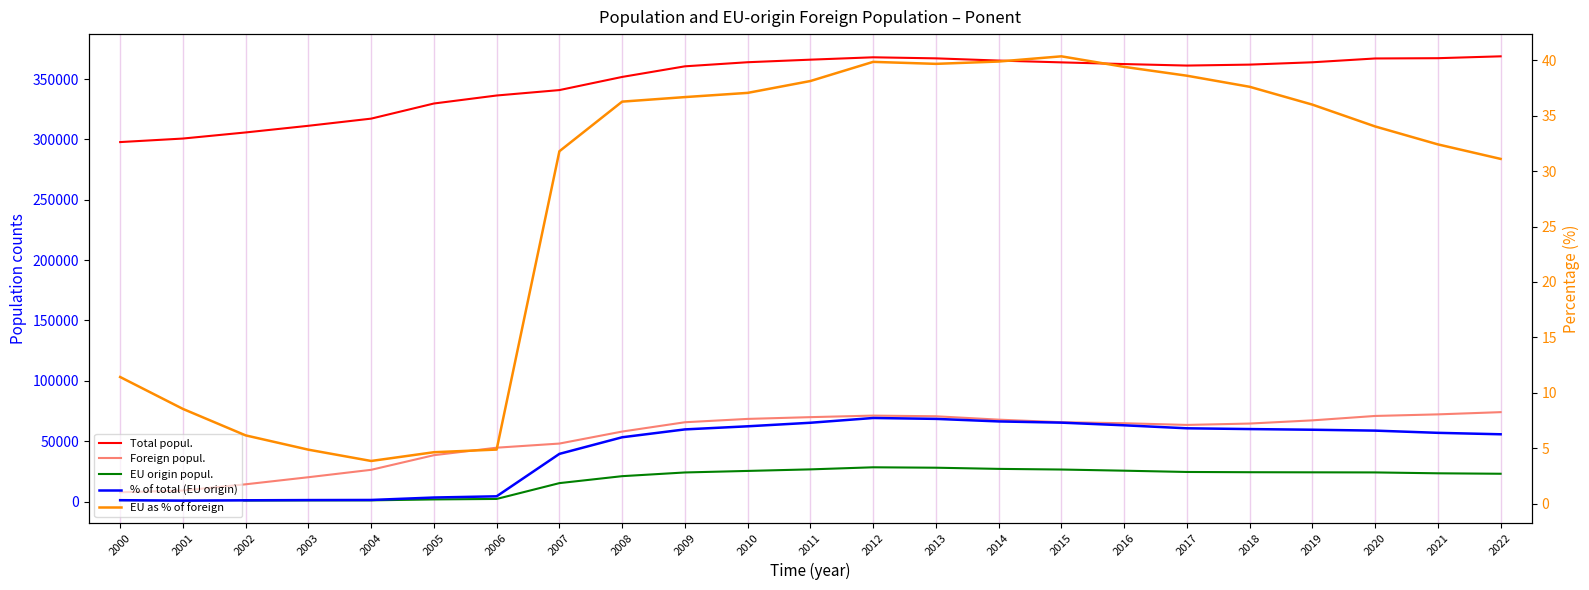

True or false: EU as % of foreign has more than 1 points higher than both neighbors.

True